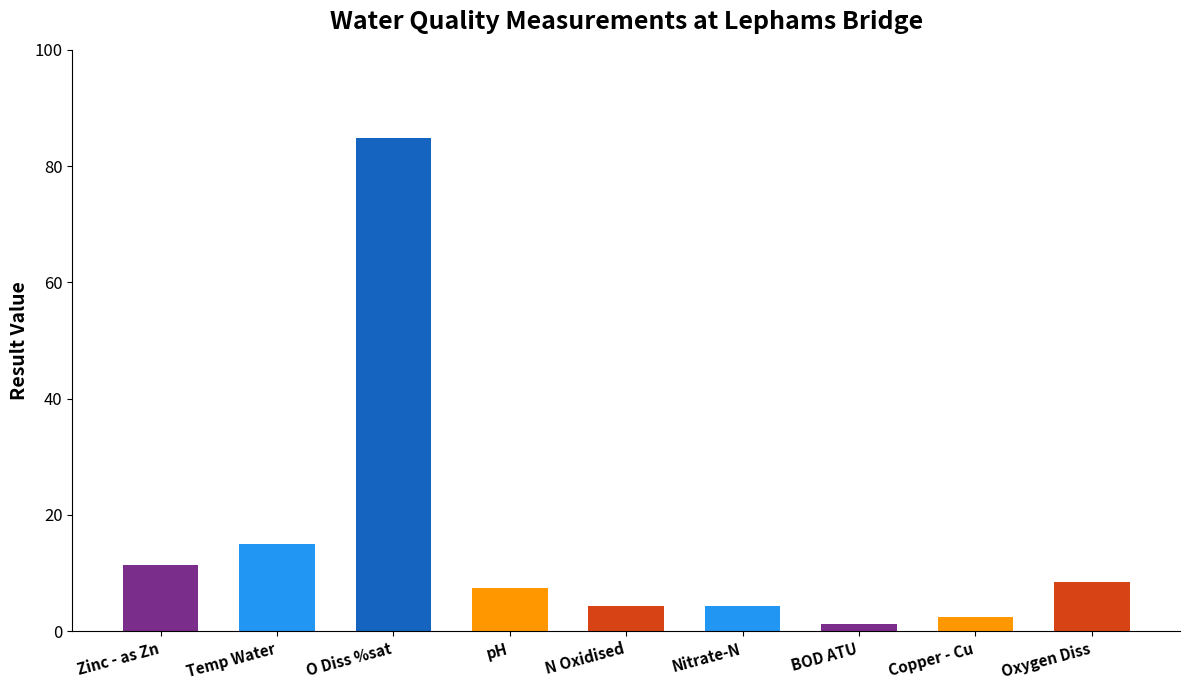

The value at Zinc - as Zn is 15.6. True or false?

False